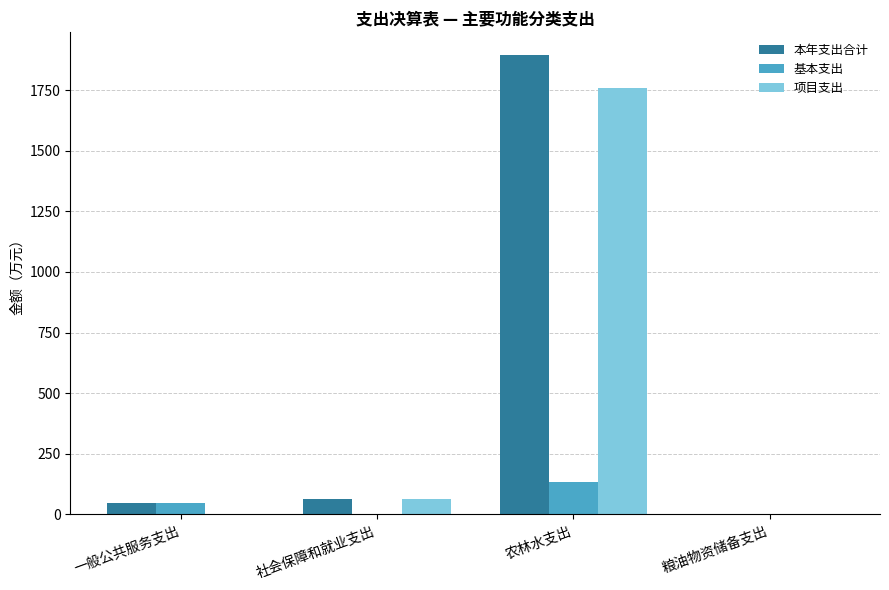

Are the bars grouped side by side (vs. stacked)?

Yes